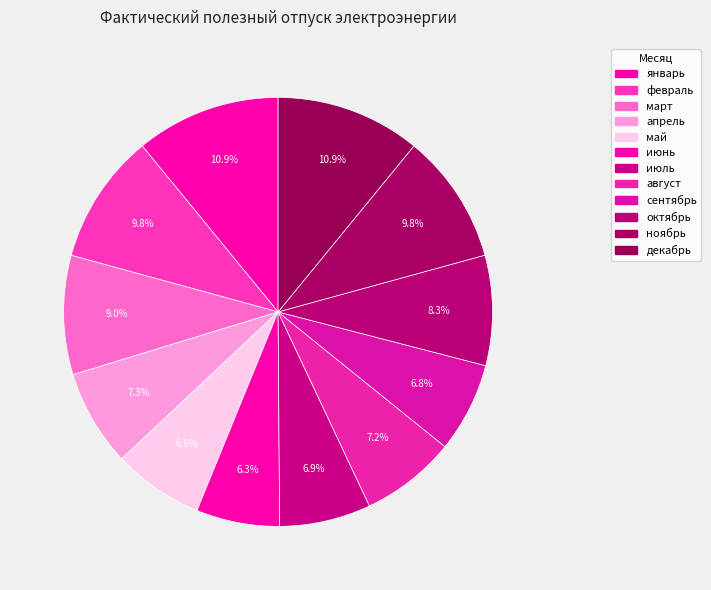

Is there a majority slice in this chart?

No